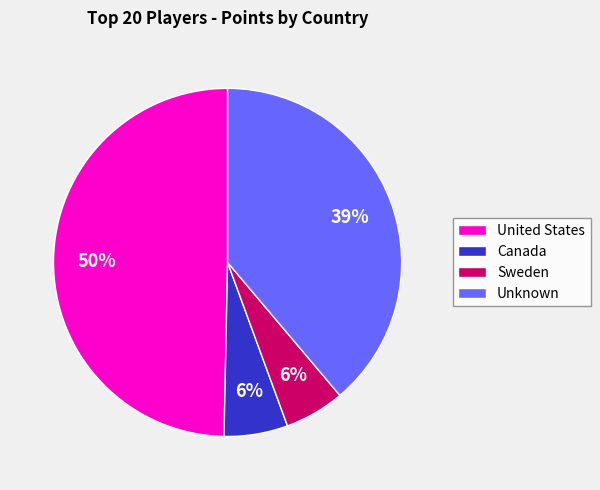

Is there any slice that represents more than half of the pie?

No